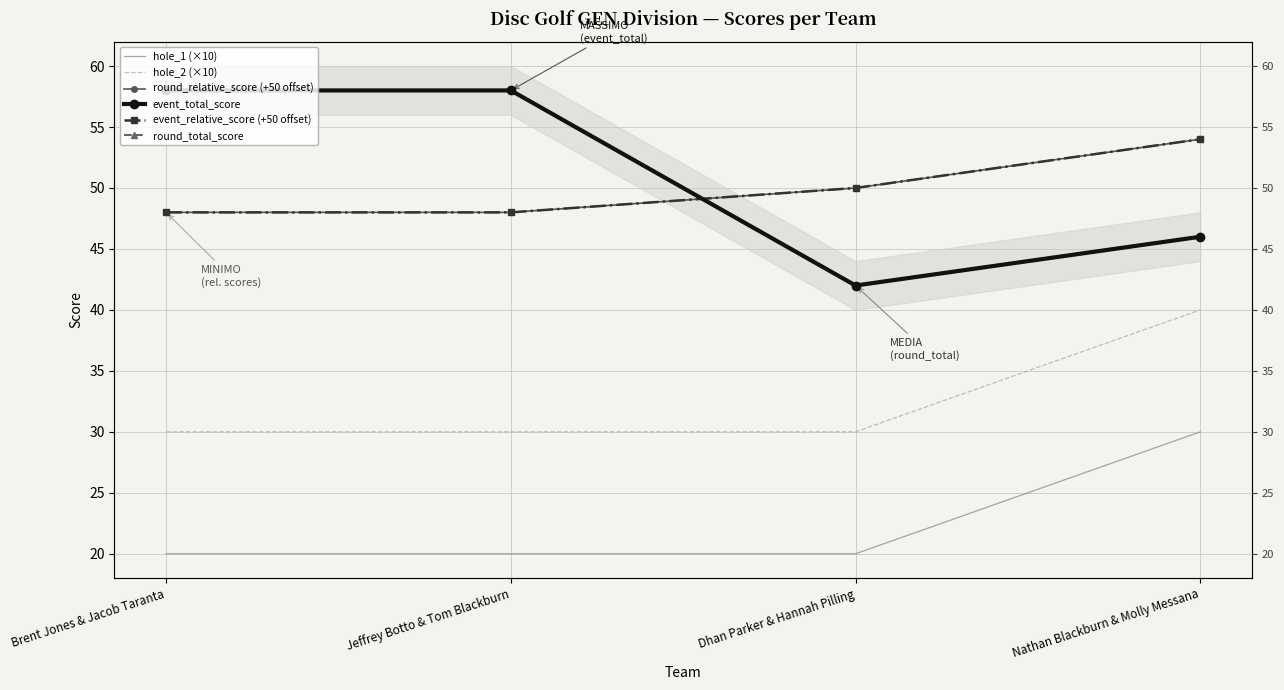

Which label corresponds to the largest value in the chart?

Brent Jones & Jacob Taranta